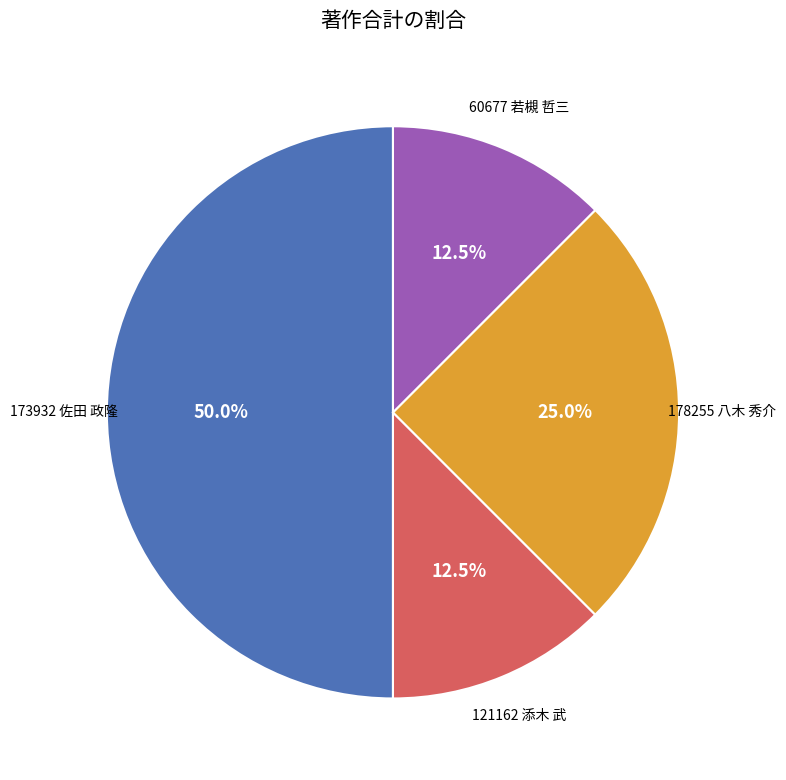

How many segments does this pie chart have?

4